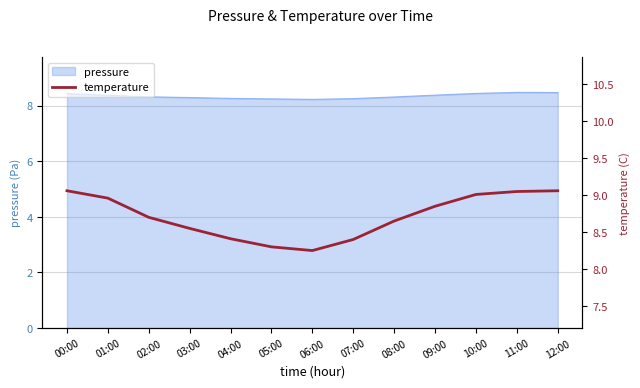

How many interior local valleys (lower than both neighbors) does the data have?

1